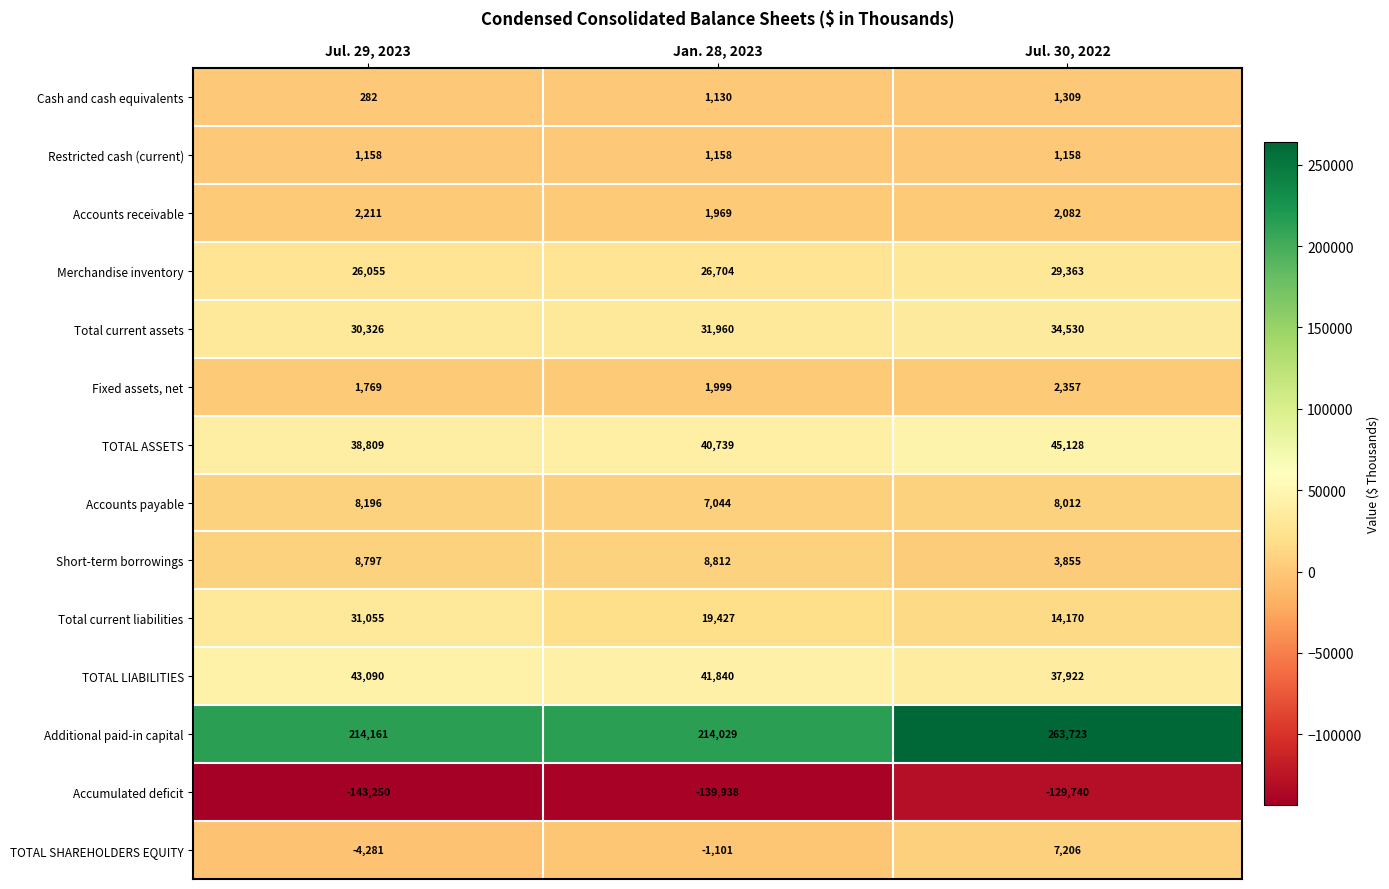

What is the total value across all series at Jul. 30, 2022?

321075